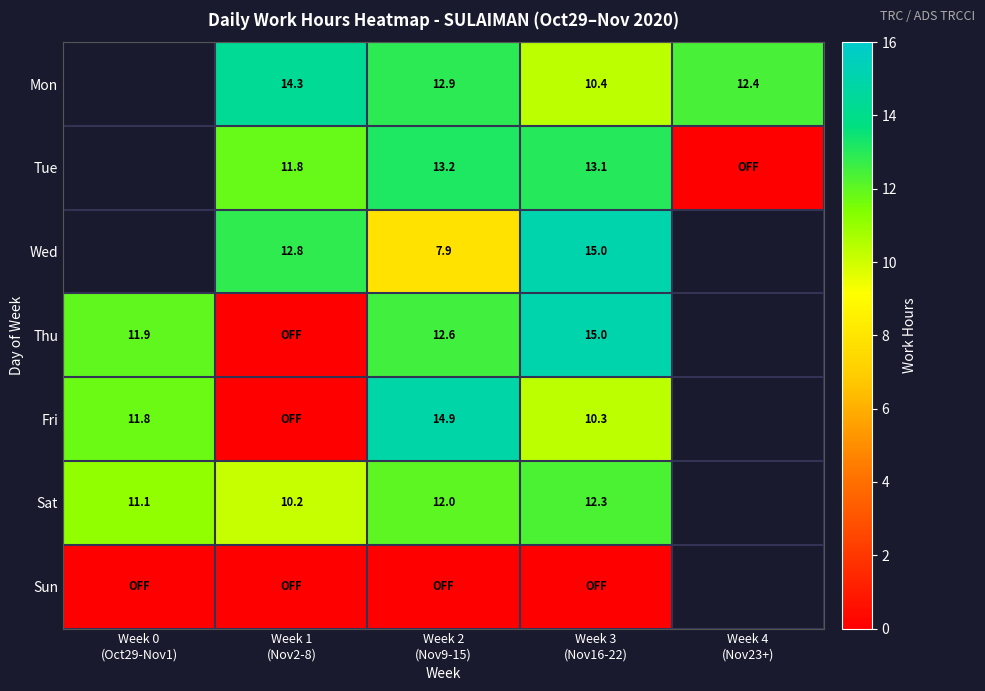

Which series has the widest spread of values?

Thu